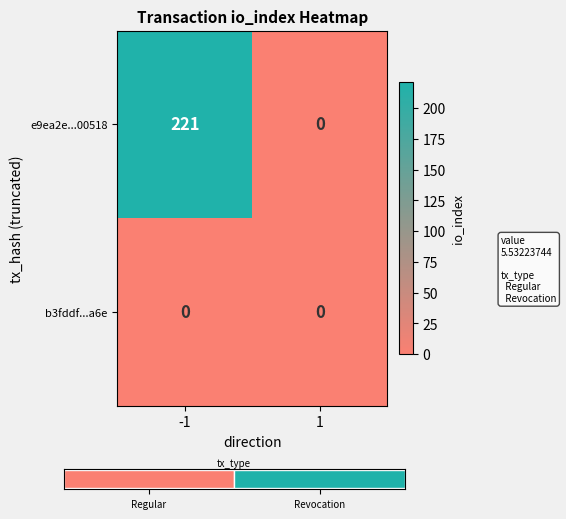

What is the sum of the e9ea2e...00518 values at 1 and -1?

221